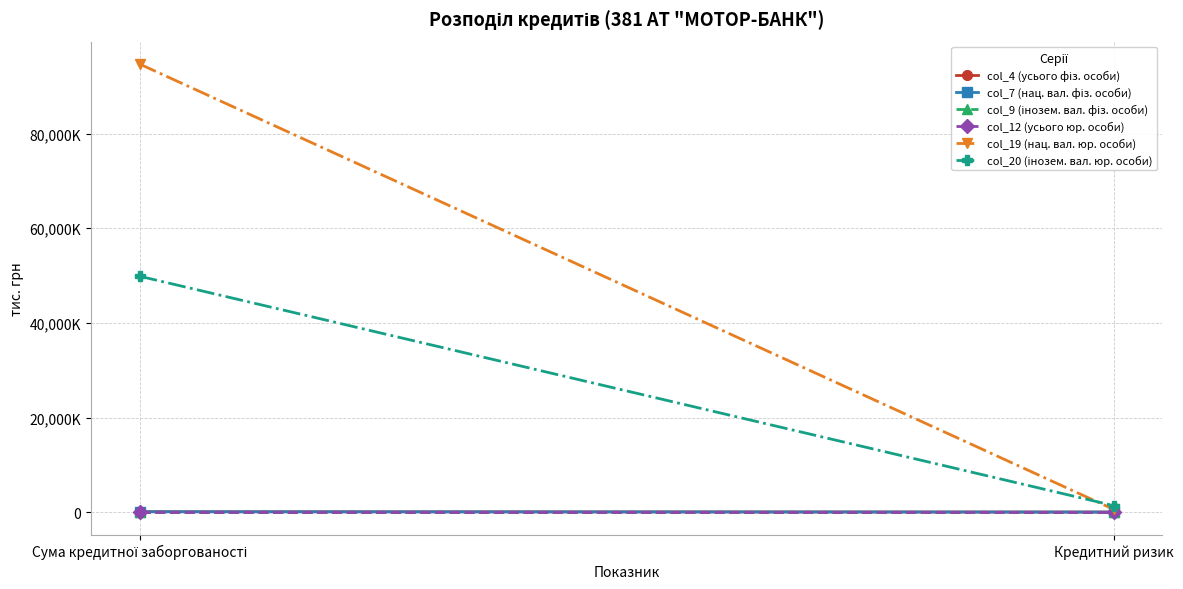

Which series has the widest spread of values?

col_19 (нац. вал. юр. особи)